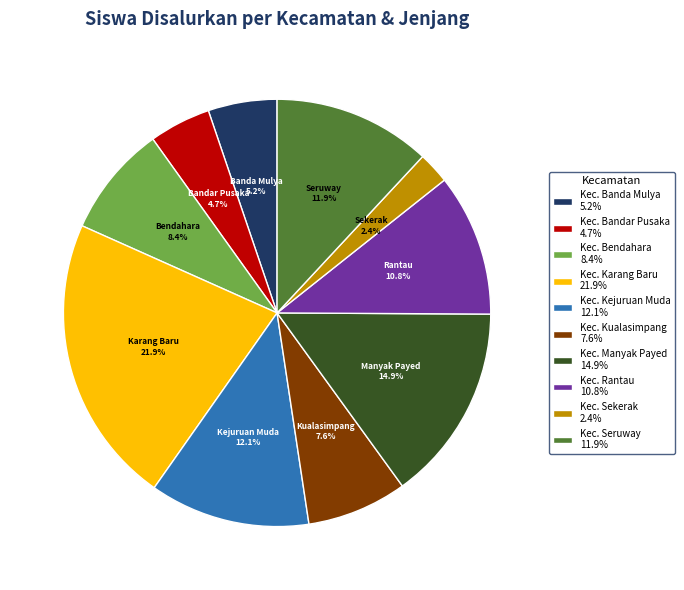

Which has a higher value, Kec. Banda Mulya 5.2% or Kec. Kejuruan Muda 12.1%?

Kec. Kejuruan Muda 12.1%